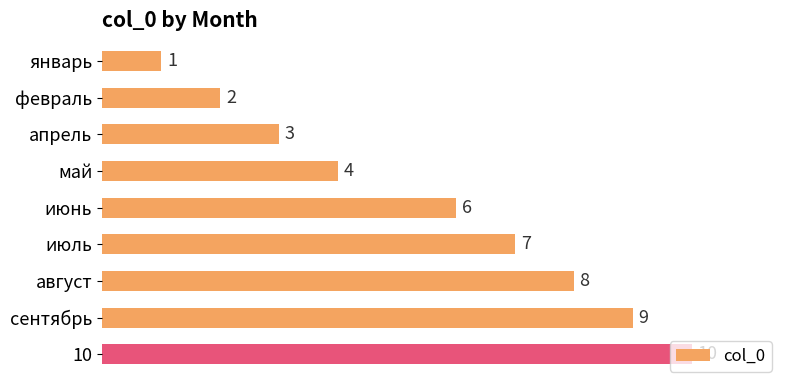

What is the change in value from сентябрь to 10?

+1